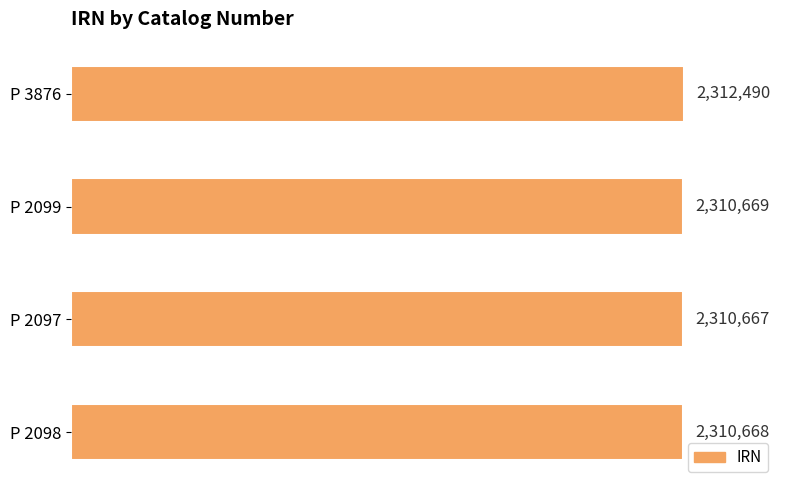

Rank the categories by value from lowest to highest.

P 2097, P 2098, P 2099, P 3876